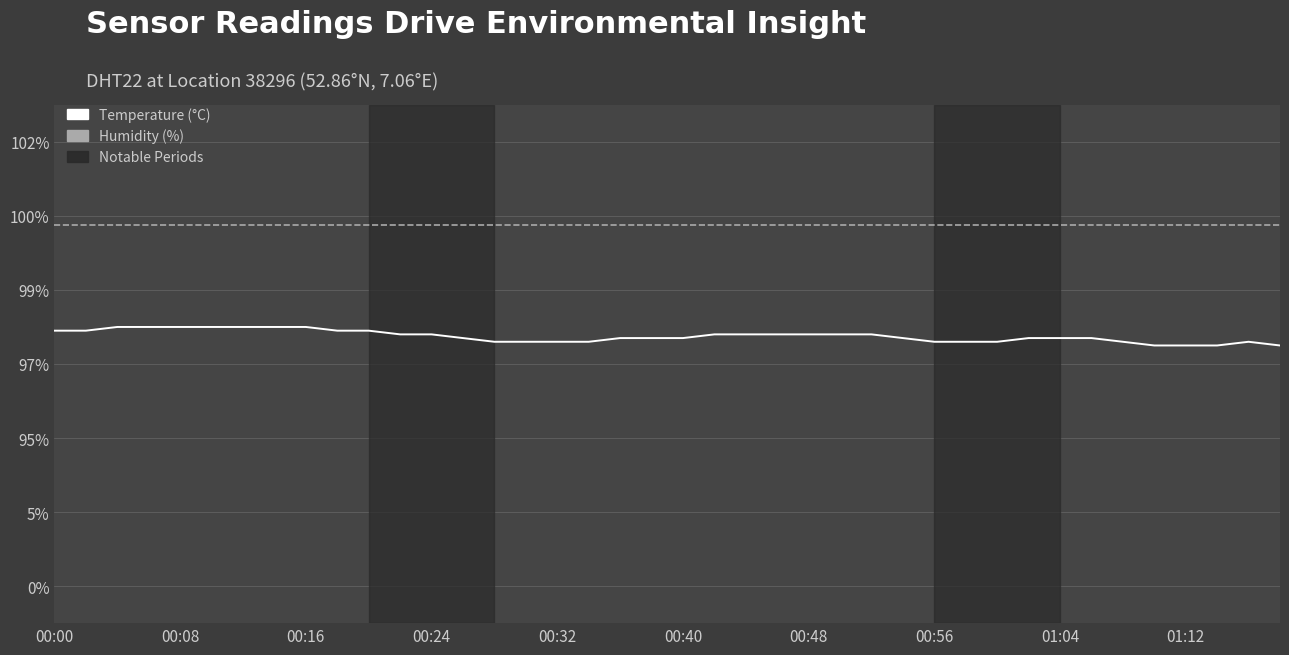

Does the chart display data point markers on the line(s)?

No